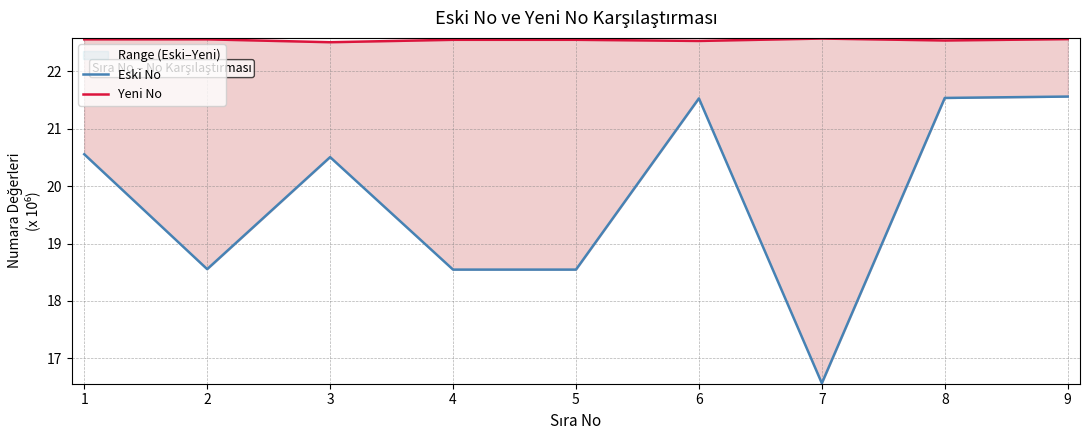

Count the number of data series in this chart.

2